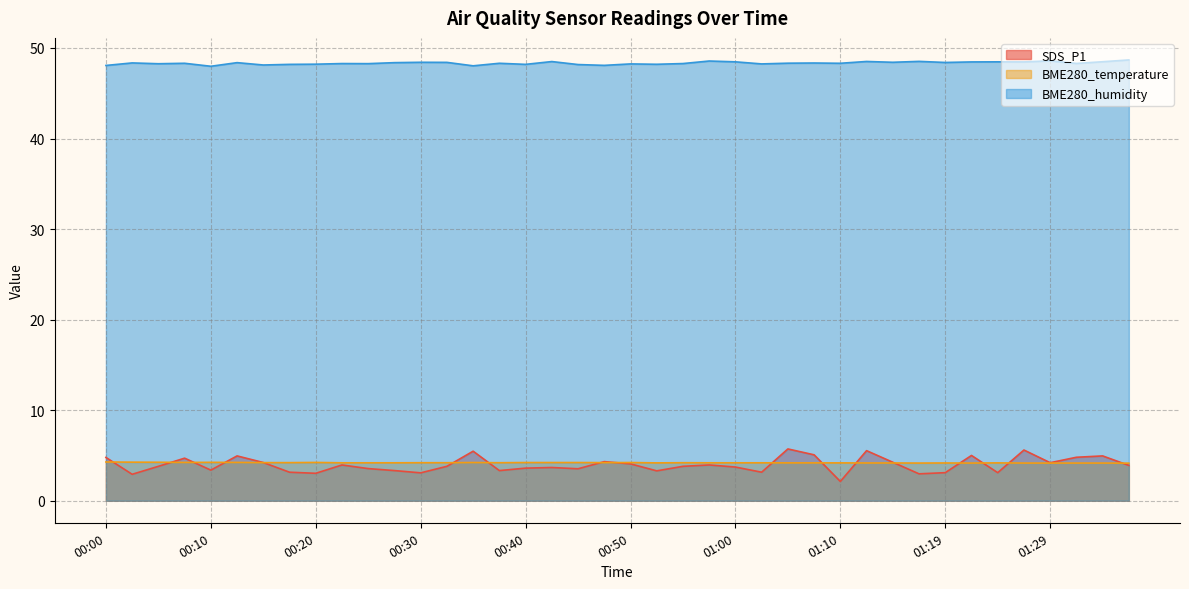

Reading left to right, extract all data points from this chart.

SDS_P1: 00:00=4.8	00:02=2.9	00:05=3.8	00:07=4.7	00:10=3.4	00:12=5.0	00:15=4.2	00:17=3.1	00:20=3.0	00:22=4.0	00:25=3.5	00:27=3.3	00:30=3.1	00:32=3.8	00:35=5.5	00:37=3.3	00:40=3.6	00:42=3.7	00:45=3.5	00:47=4.3	00:50=4.1	00:52=3.3	00:55=3.8	00:57=4.0	01:00=3.7	01:02=3.1	01:05=5.7	01:07=5.1	01:10=2.1	01:12=5.5	01:15=4.2	01:17=3.0	01:19=3.1	01:22=5.0	01:24=3.1	01:27=5.6	01:29=4.2	01:32=4.8	01:34=5.0	01:37=3.9
BME280_temperature: 00:00=4.3	00:02=4.3	00:05=4.2	00:07=4.2	00:10=4.2	00:12=4.2	00:15=4.2	00:17=4.2	00:20=4.2	00:22=4.2	00:25=4.2	00:27=4.2	00:30=4.2	00:32=4.2	00:35=4.2	00:37=4.2	00:40=4.2	00:42=4.2	00:45=4.2	00:47=4.2	00:50=4.2	00:52=4.2	00:55=4.2	00:57=4.2	01:00=4.2	01:02=4.2	01:05=4.2	01:07=4.2	01:10=4.2	01:12=4.2	01:15=4.2	01:17=4.2	01:19=4.2	01:22=4.2	01:24=4.2	01:27=4.2	01:29=4.2	01:32=4.2	01:34=4.2	01:37=4.2
BME280_humidity: 00:00=48.1	00:02=48.4	00:05=48.3	00:07=48.3	00:10=48.0	00:12=48.4	00:15=48.1	00:17=48.2	00:20=48.2	00:22=48.3	00:25=48.3	00:27=48.4	00:30=48.4	00:32=48.4	00:35=48.0	00:37=48.3	00:40=48.2	00:42=48.5	00:45=48.2	00:47=48.1	00:50=48.2	00:52=48.2	00:55=48.3	00:57=48.6	01:00=48.5	01:02=48.2	01:05=48.3	01:07=48.3	01:10=48.3	01:12=48.5	01:15=48.4	01:17=48.5	01:19=48.4	01:22=48.5	01:24=48.5	01:27=48.5	01:29=48.6	01:32=48.3	01:34=48.5	01:37=48.7